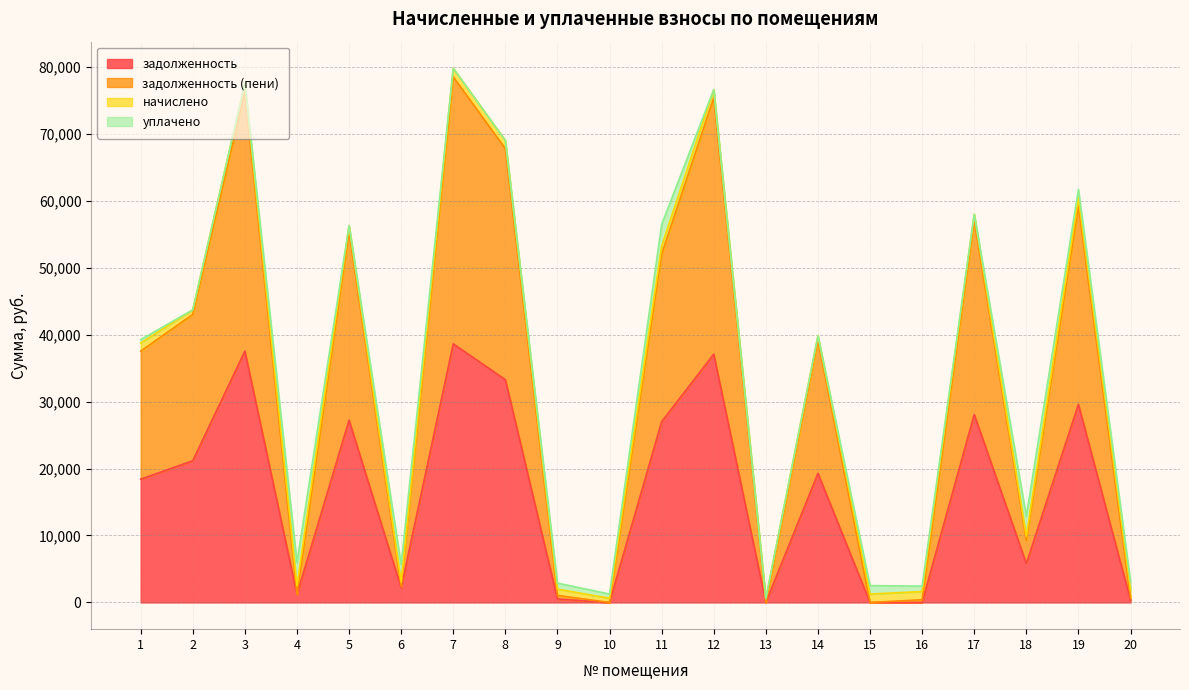

What is the highest value of the задолженность series?

38613.5